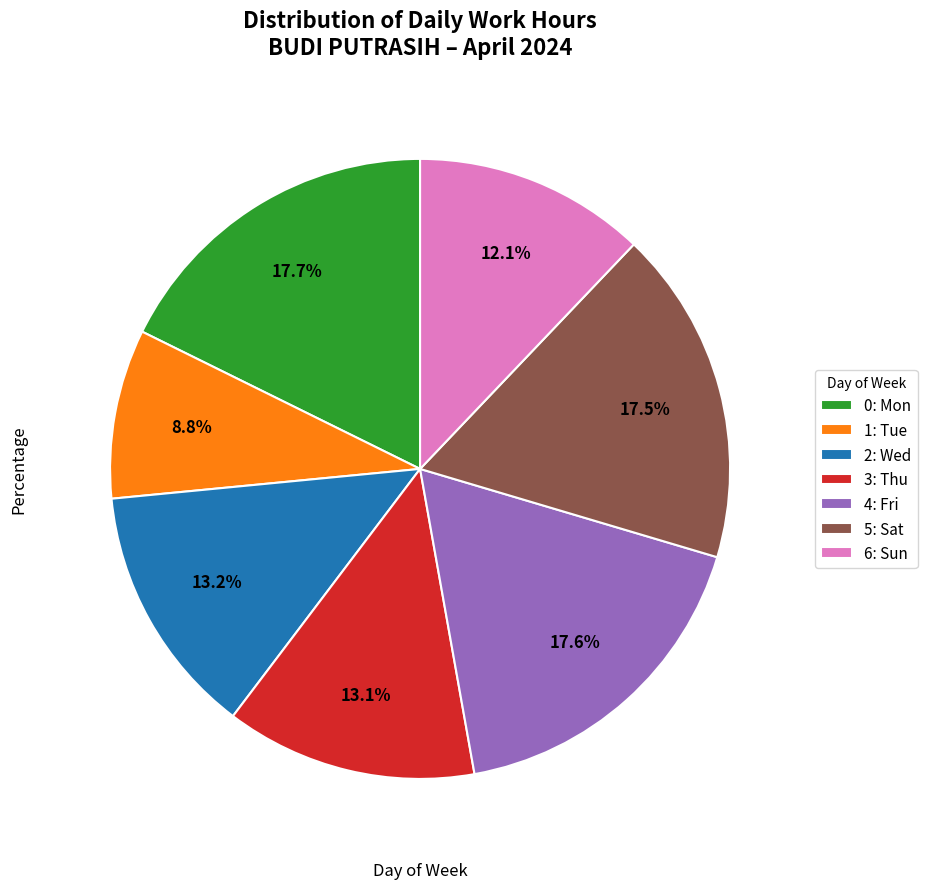

Approximately how many times larger is the value at 0: Mon compared to 6: Sun?

1.5